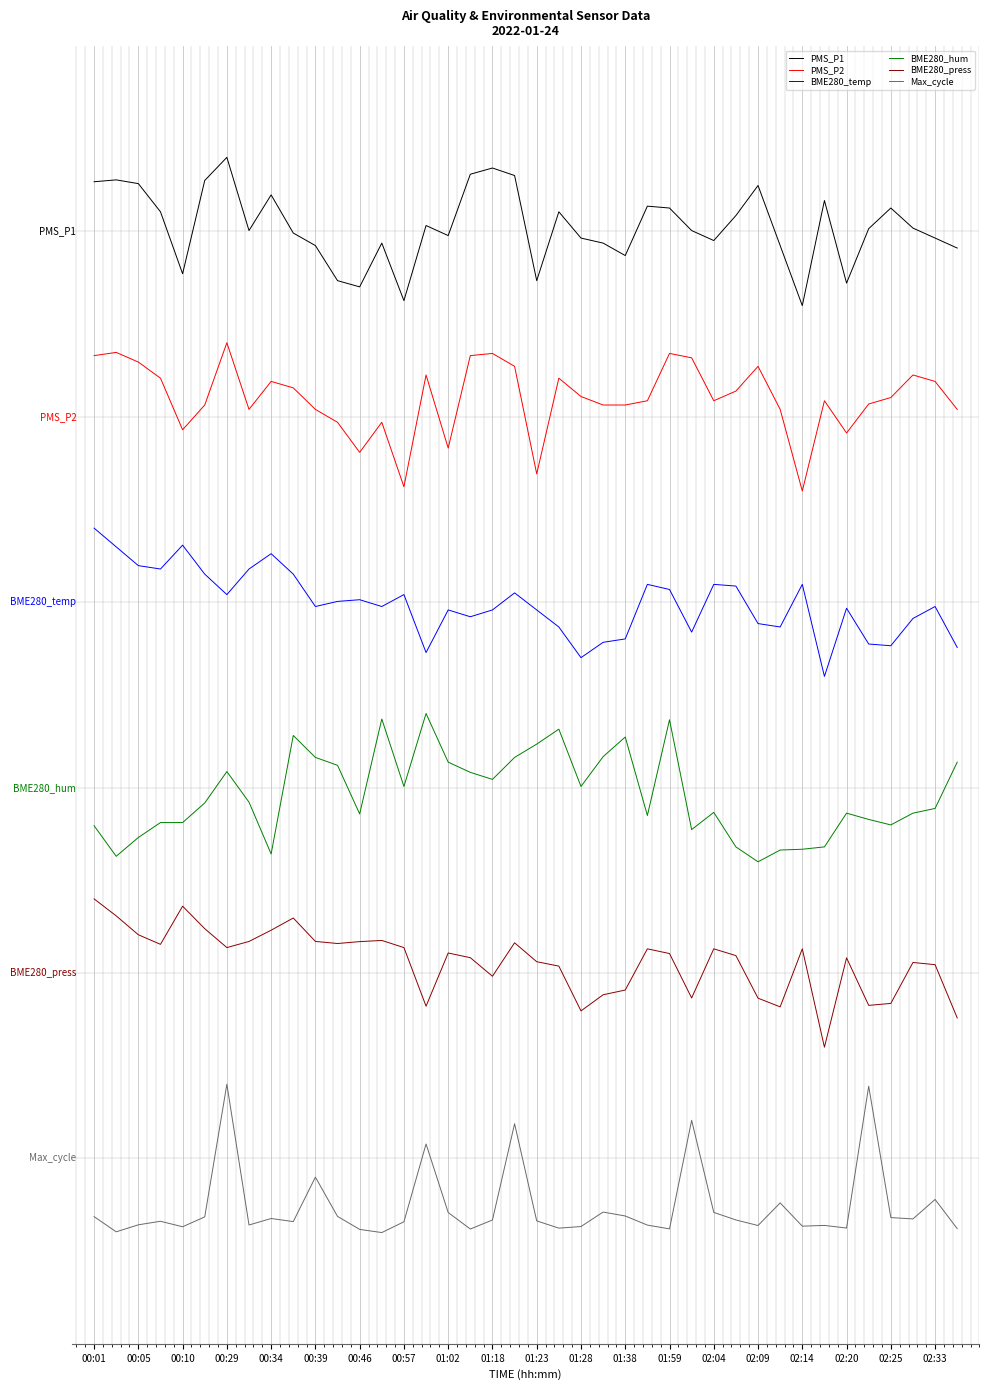

What is the average value of the PMS_P1 series?

0.1